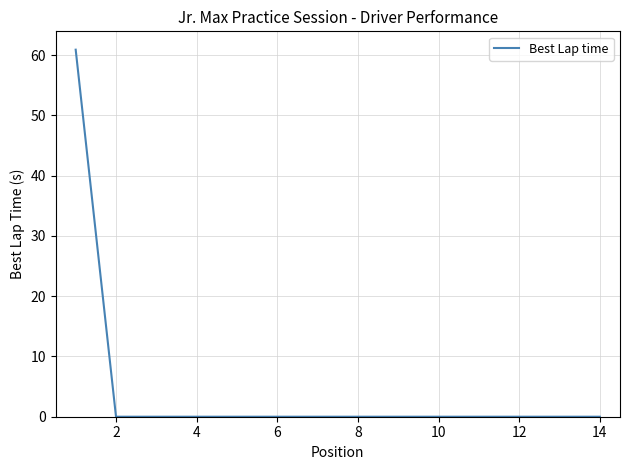

What is the maximum value shown in the chart?

60.9